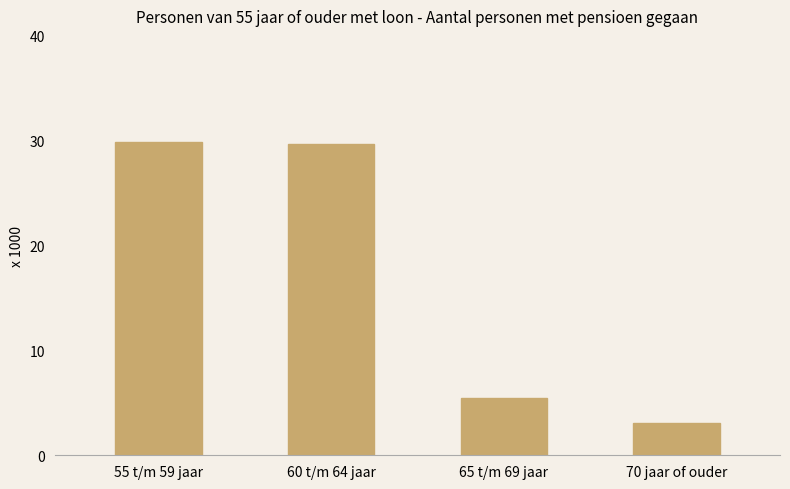

What is the value of the 4th bar from the left?

3.1